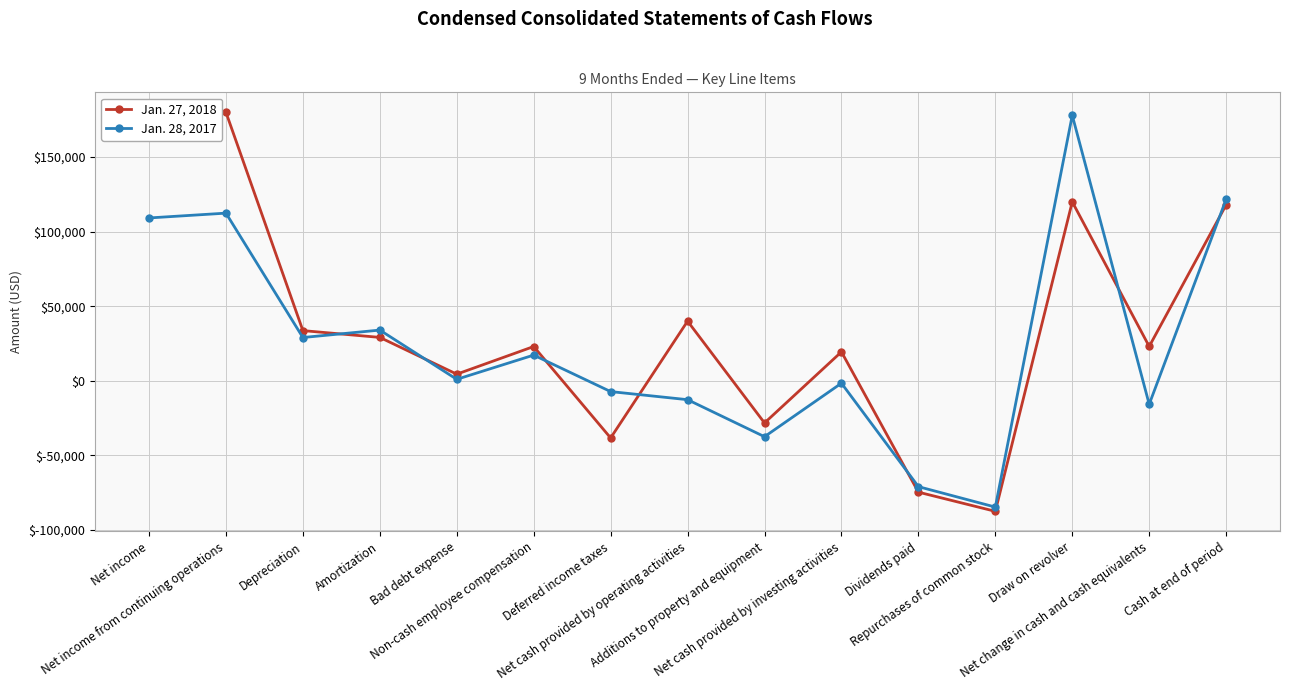

Which series has the largest total across all categories?

Jan. 27, 2018